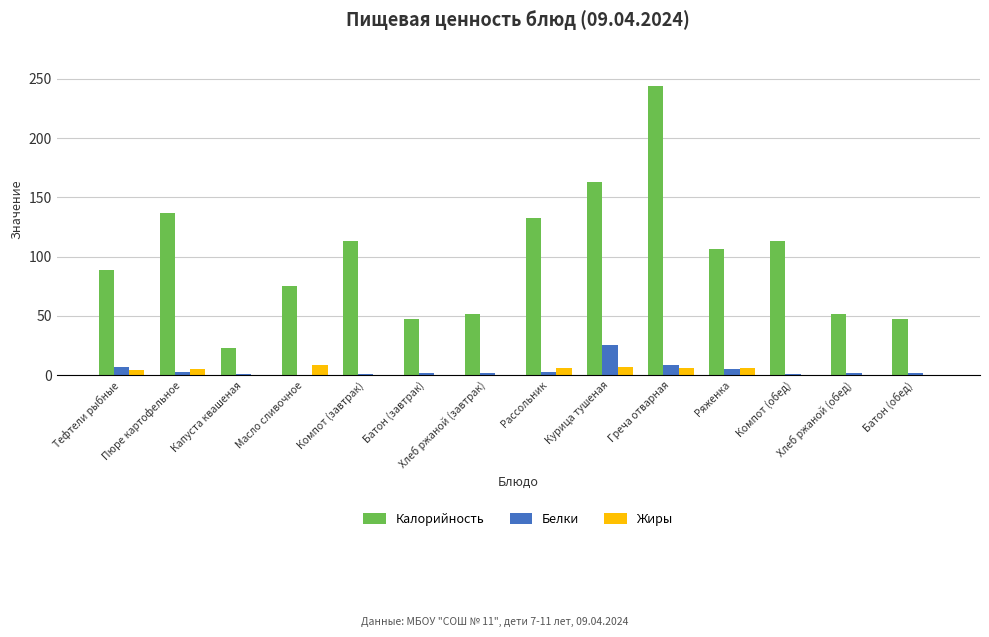

How many values in the Жиры series exceed 4?

7